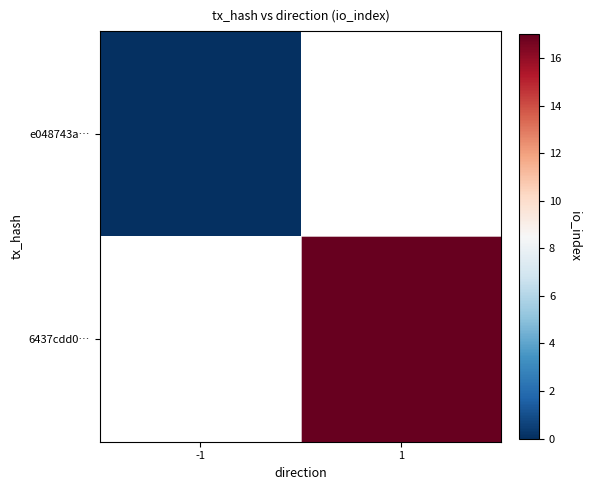

At -1, list the series in order from smallest to largest.

e048743a…, 6437cdd0…